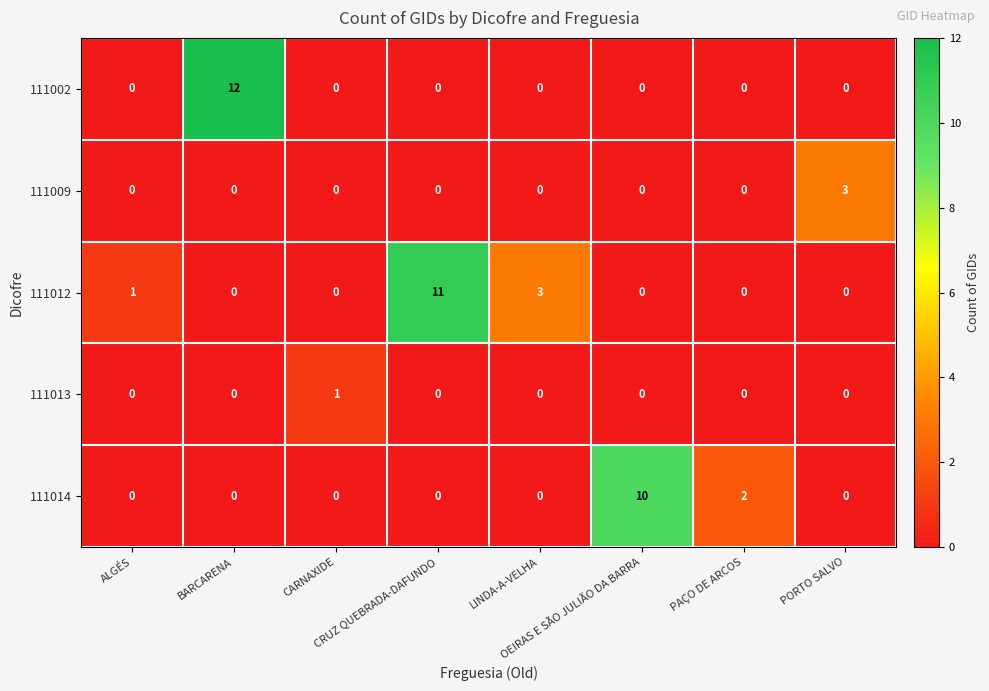

Rank the series by their maximum value, from lowest to highest.

111013, 111009, 111014, 111012, 111002